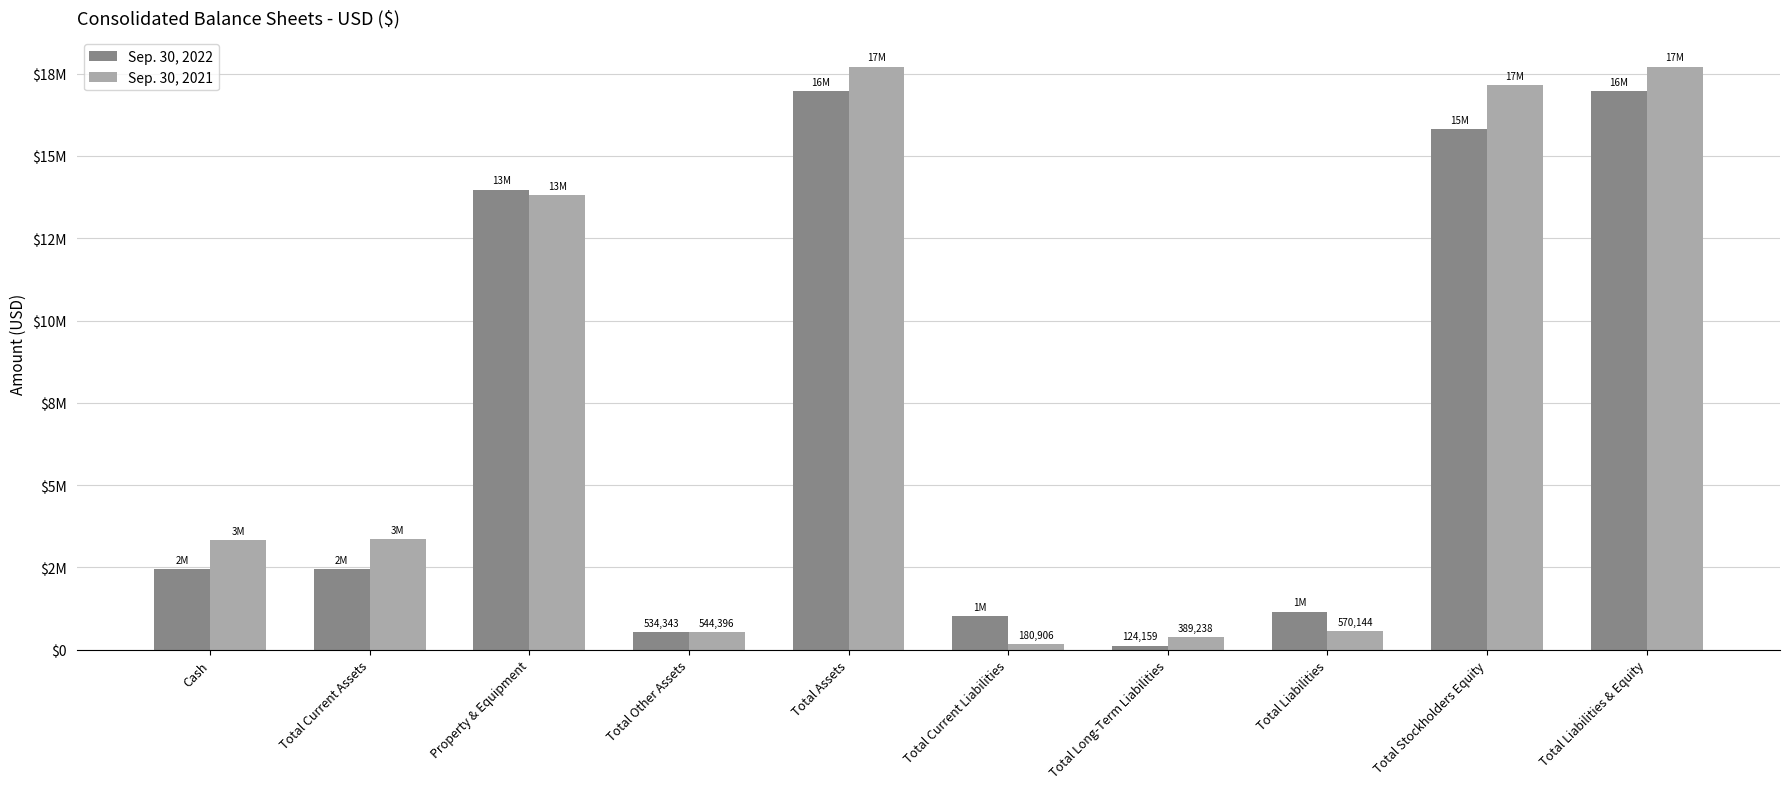

At how many categories does at least one series exceed 3012412?

6